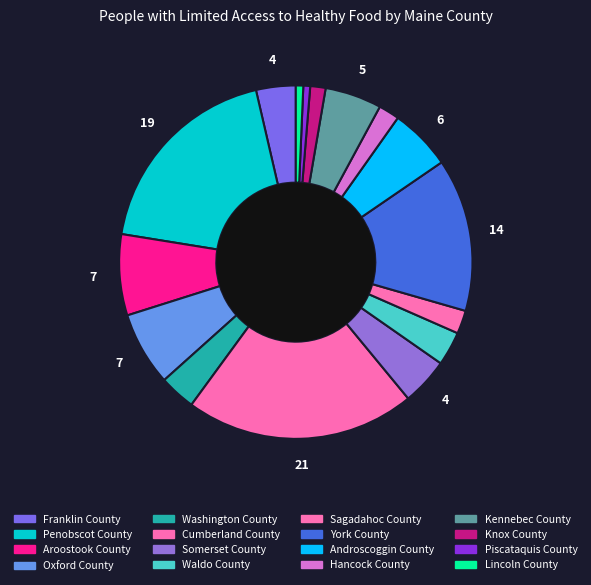

What is the largest slice in the pie chart?

Cumberland County